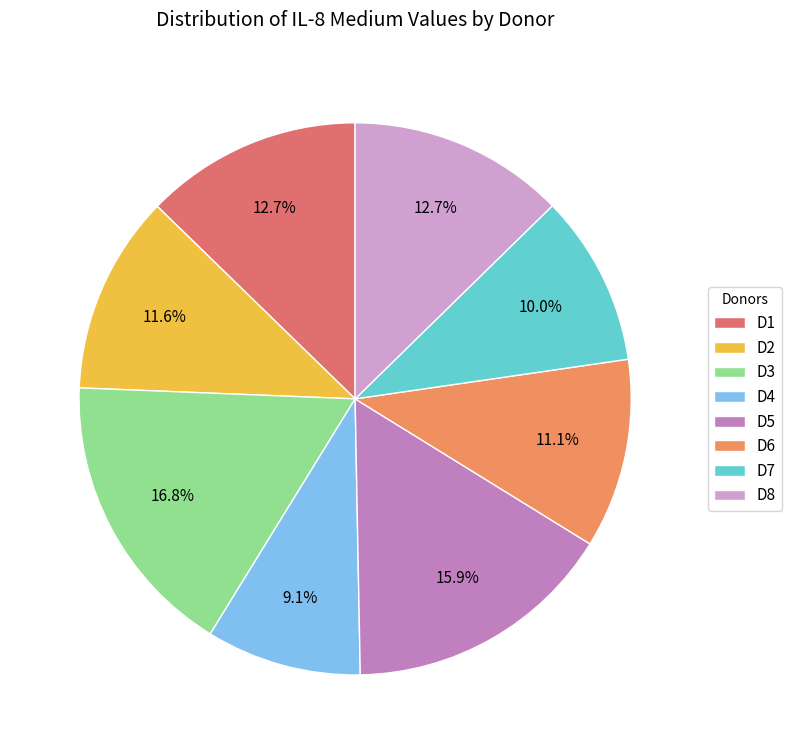

Combined, do D7 and D4 account for over 50%?

No